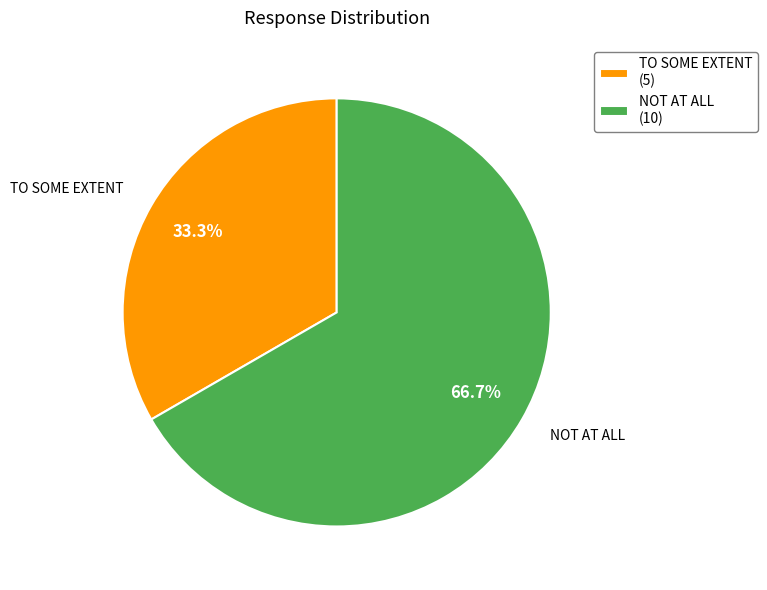

How many segments does this pie chart have?

2